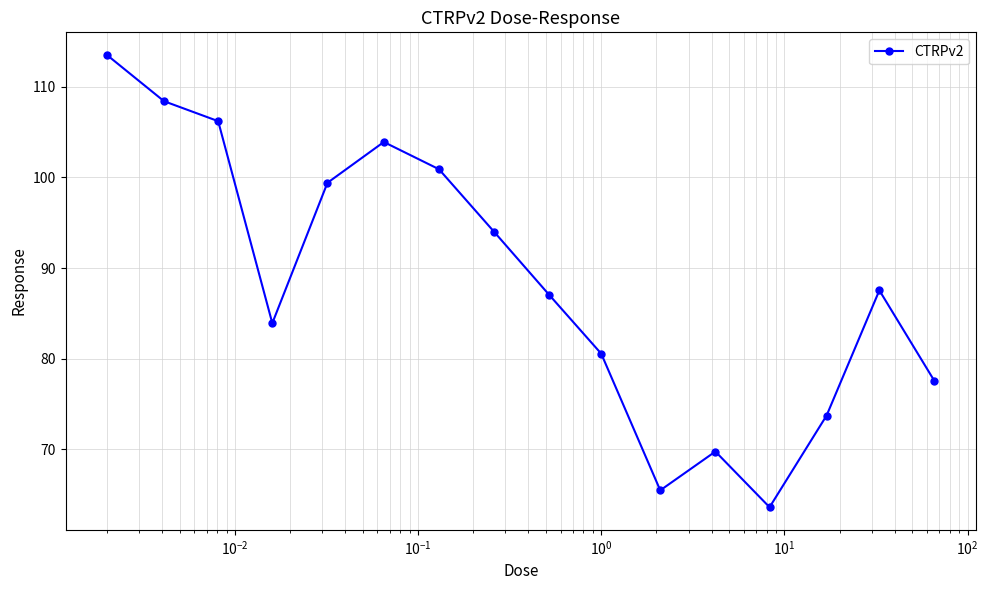

How many points are lower than both their immediate neighbors (excluding endpoints)?

3